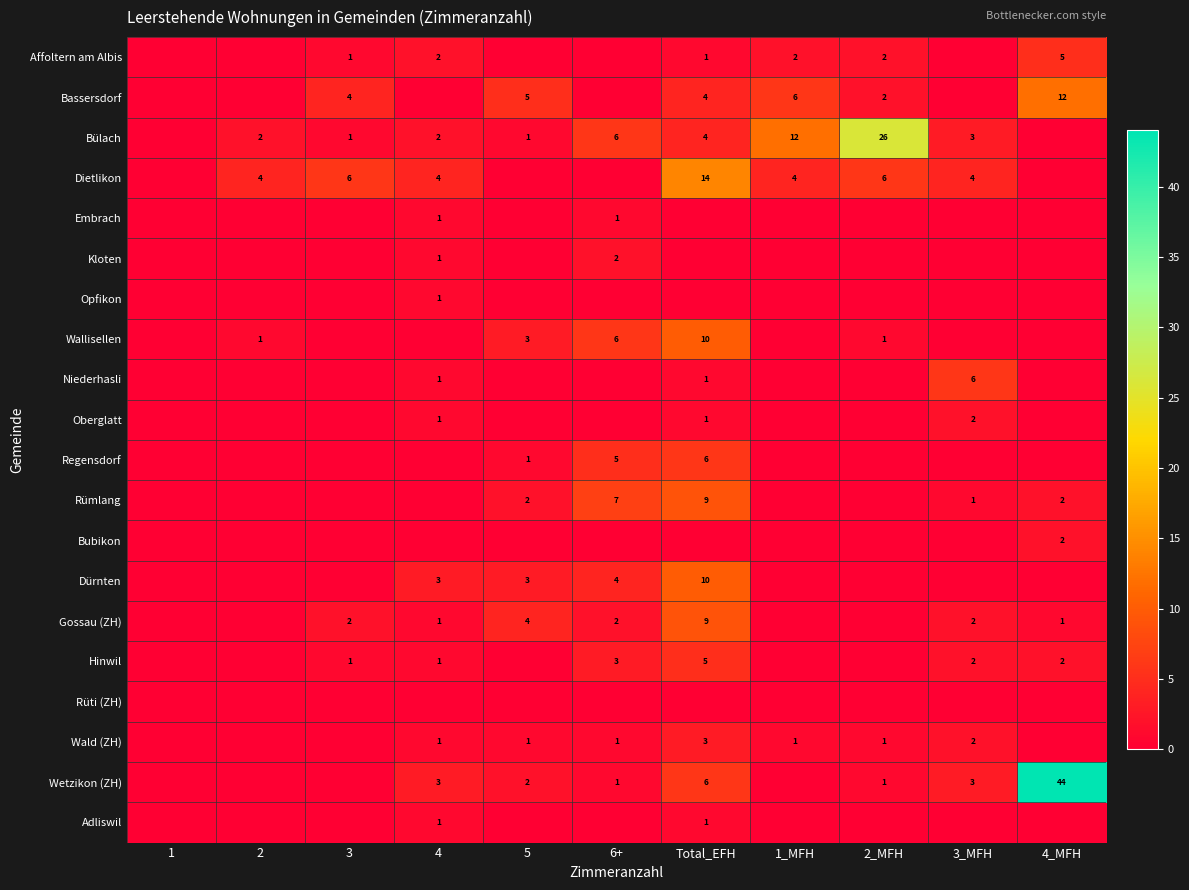

What is the difference between the Gossau (ZH) values at Total_EFH and 6+?

7